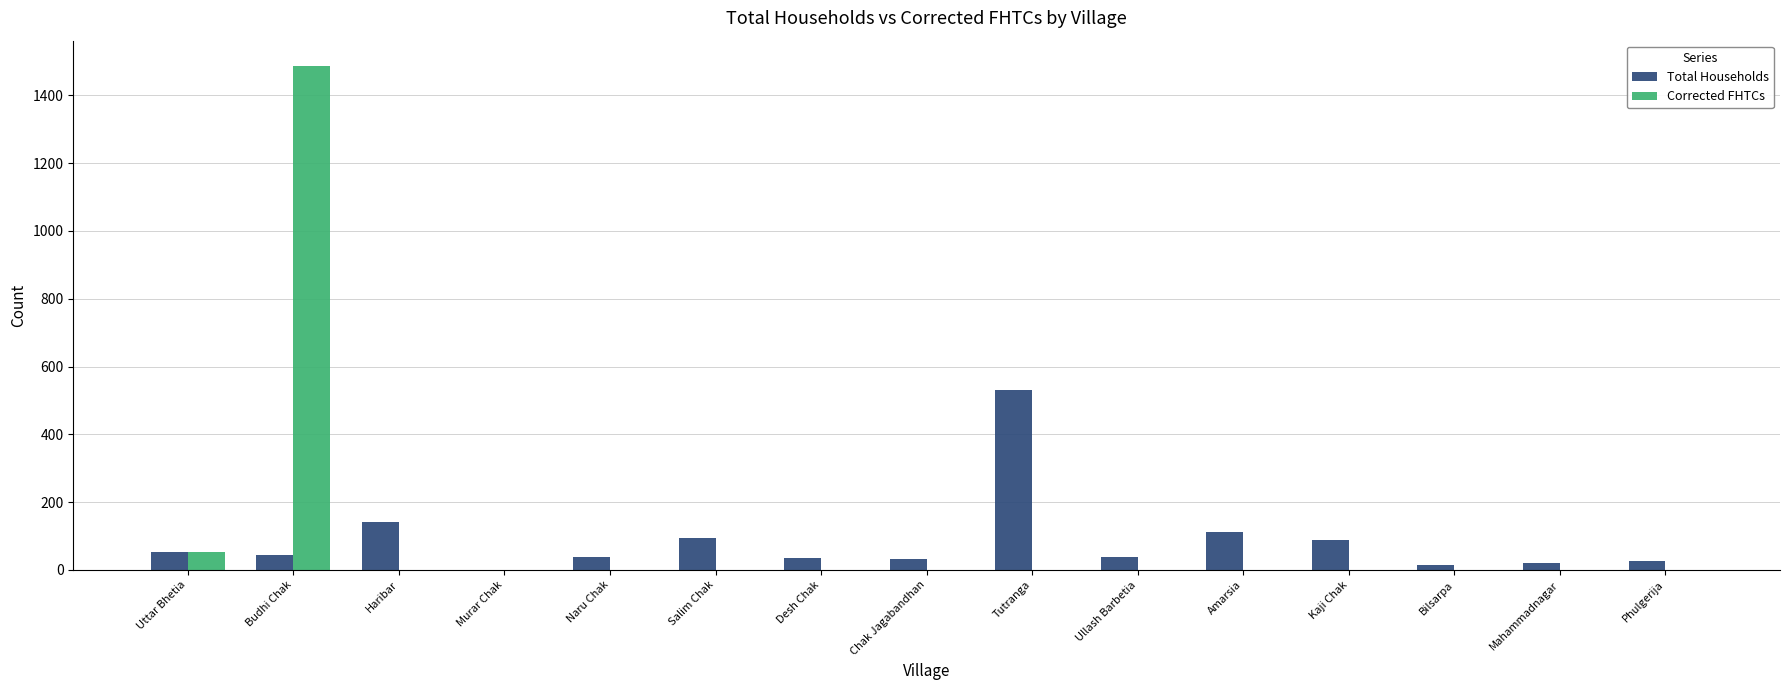

The value of Total Households at Murar Chak is 0. True or false?

True